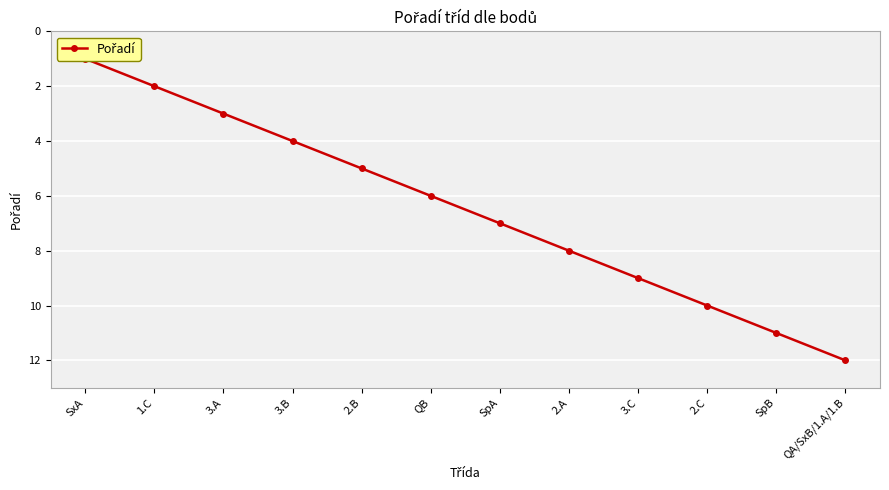

Between 2.B and 1.C, which is larger?

2.B